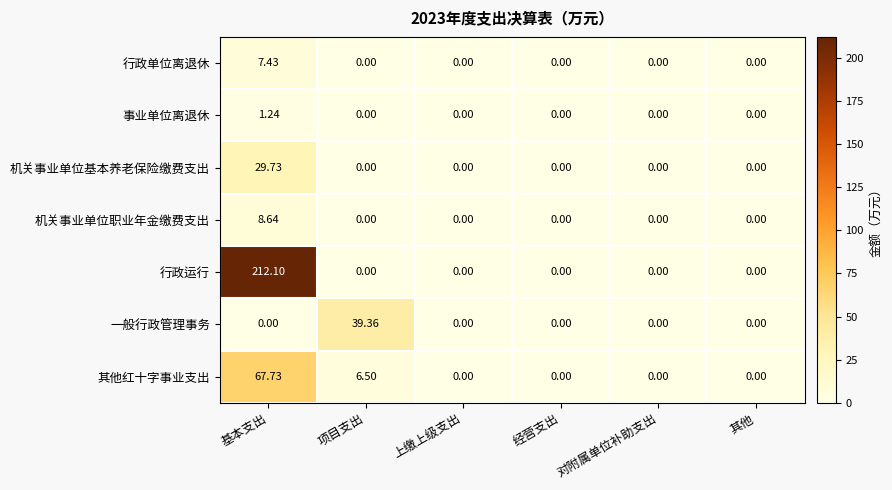

How many series are shown in this chart?

7